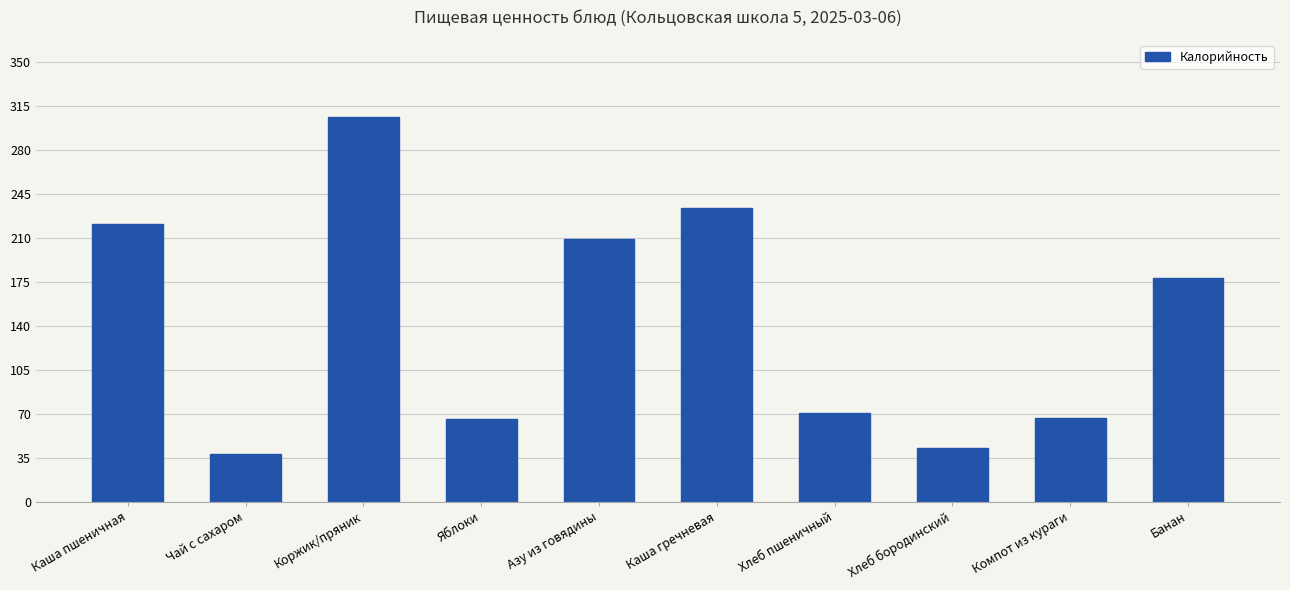

What is the label of the 2nd bar from the left?

Чай с сахаром